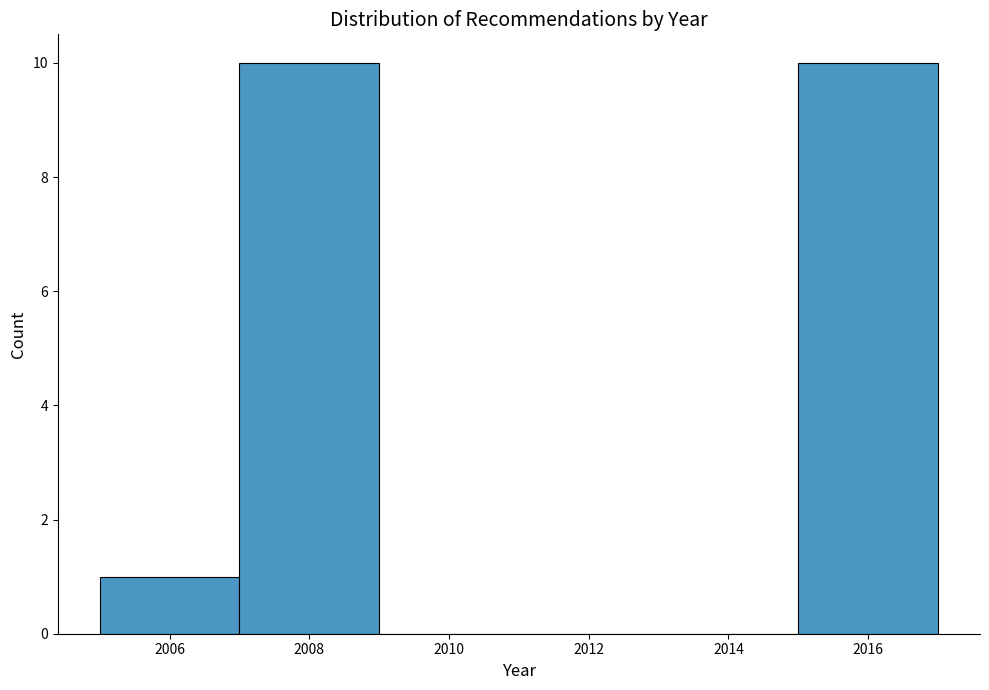

Reading left to right, list every bar in this chart as the range it spans on the x-axis followed by its height. The values are not printed on the chart, so give them approximately, as read against the axis.

2005 to 2007: 1
2007 to 2009: 10
2009 to 2011: 0
2011 to 2013: 0
2013 to 2015: 0
2015 to 2017: 10